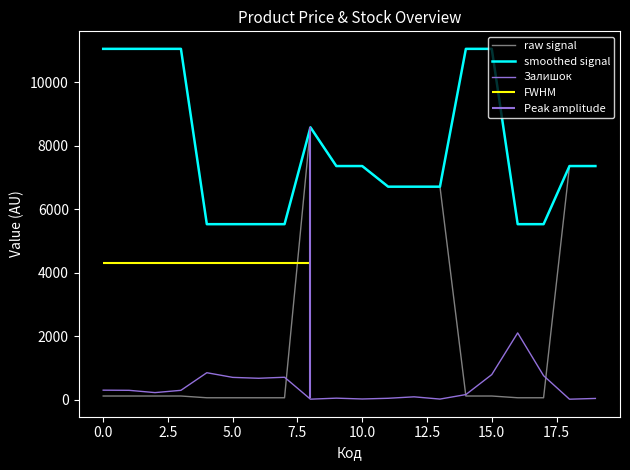

What is the spread (max minus min) of values at 14?

10944.5